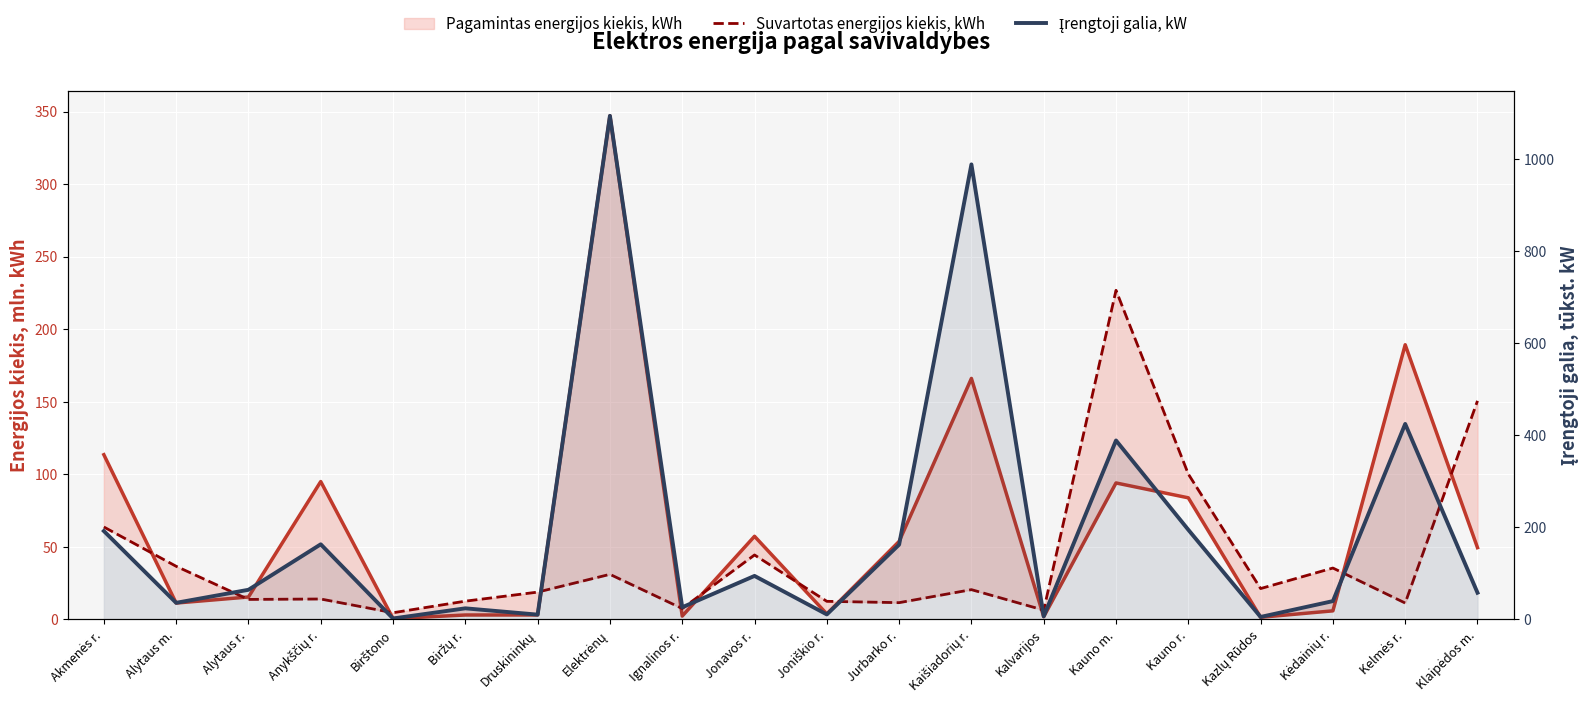

True or false: Suvartotas energijos kiekis, kWh has a value of 12.5 at Biržų r..

True